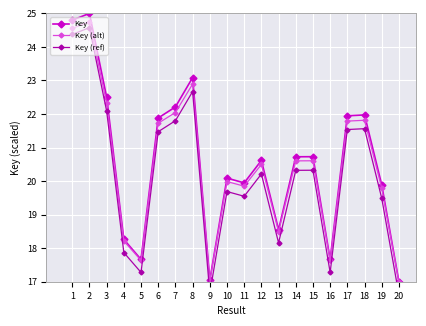

At which label does Key (ref) reach its minimum?

20